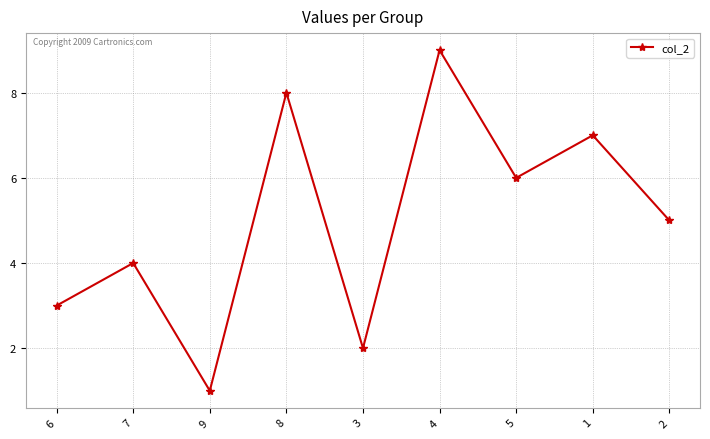

Count the values in the range 3 to 7.

5